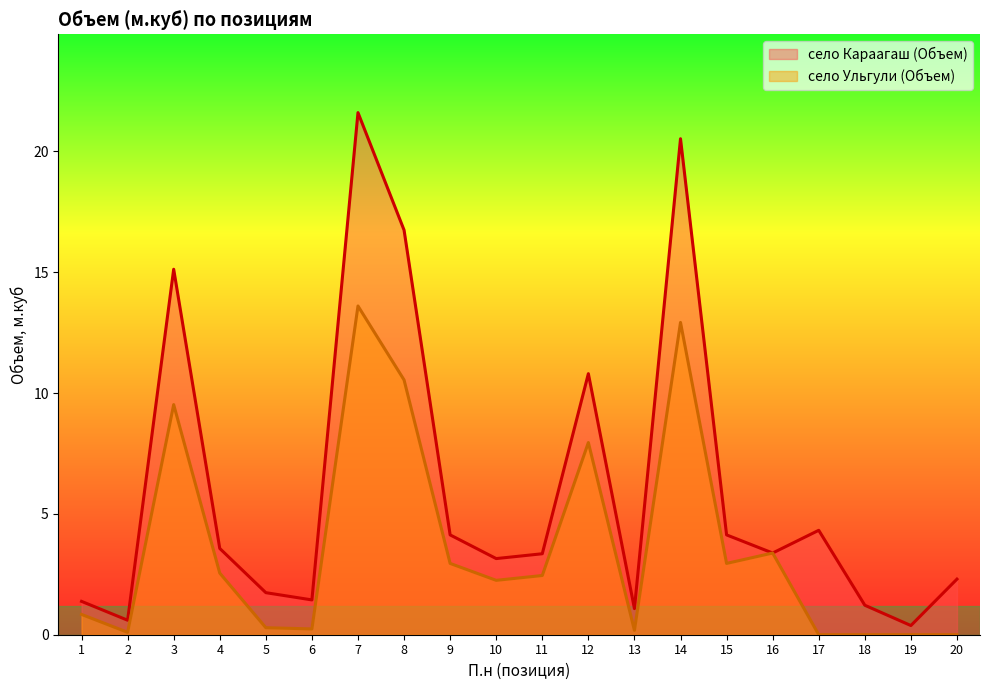

Reading right to left, transcribe all the data shown in this chart.

село Караагаш (Объем): 2.3	0.4	1.2	4.3	3.4	4.1	20.5	1.1	10.8	3.4	3.1	4.1	16.7	21.6	1.4	1.7	3.6	15.1	0.6	1.4
село Ульгули (Объем): 0.0	0.0	0.0	0.0	3.4	3.0	12.9	0.2	8.0	2.5	2.2	3.0	10.5	13.6	0.2	0.3	2.5	9.5	0.1	0.8